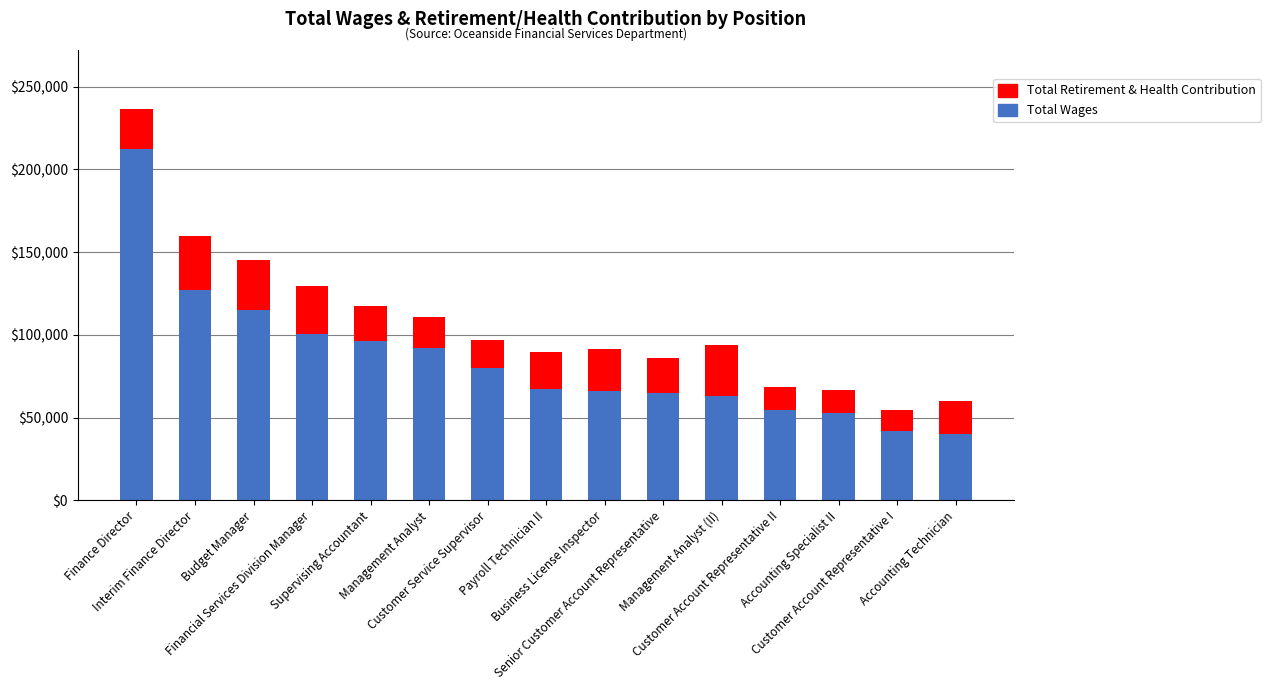

What is the sum of all Total Wages values?

1274441